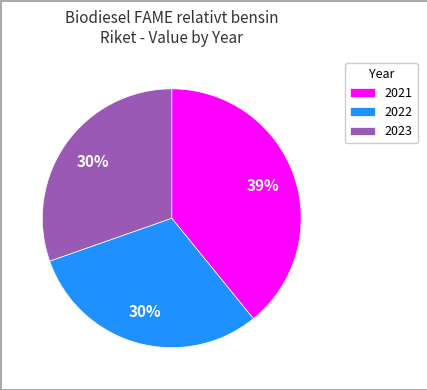

Count the number of slices in the pie.

3